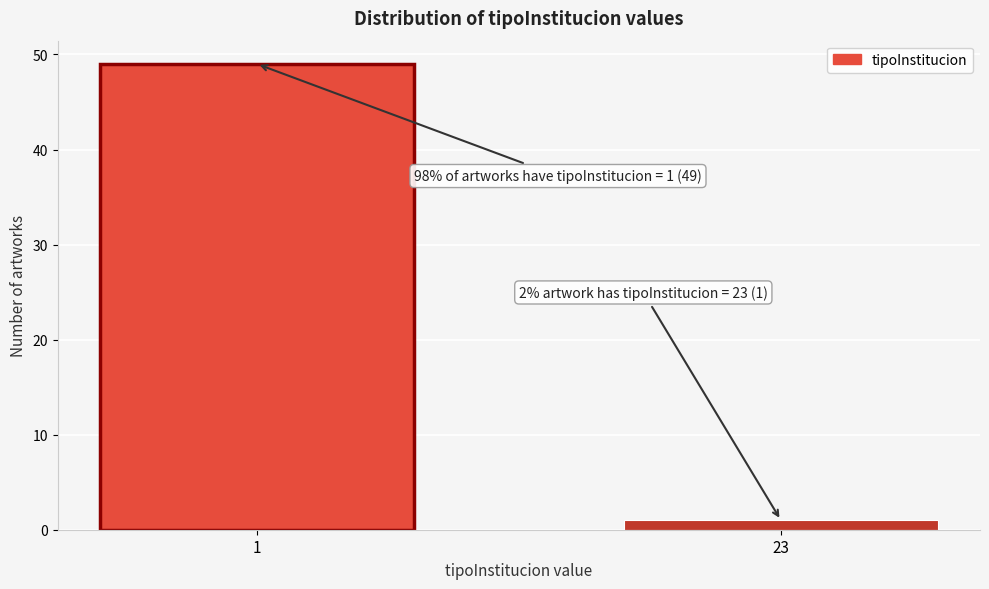

Reading right to left, transcribe all the data shown in this chart.

1	49